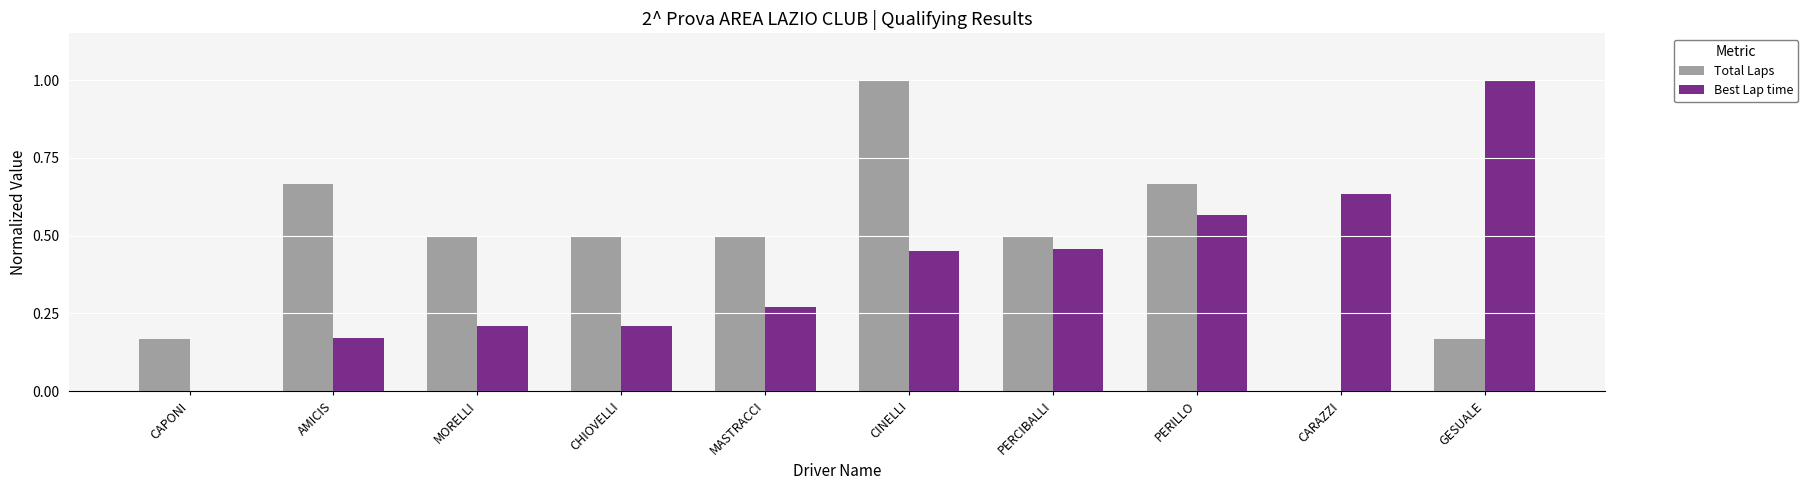

Between PERCIBALLI and PERILLO, which series saw the biggest shift?

Total Laps